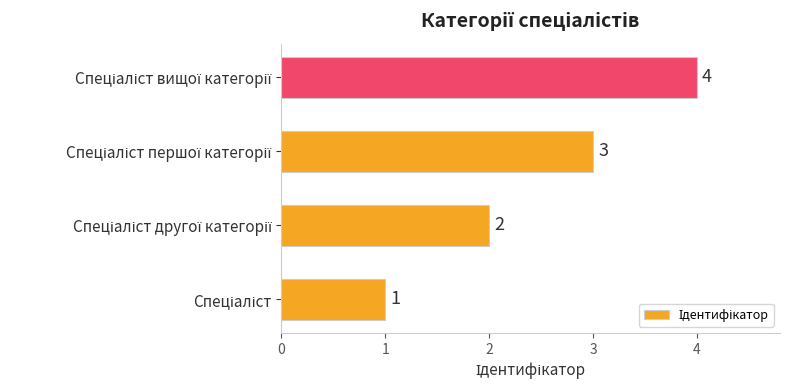

How many values are below 3?

2